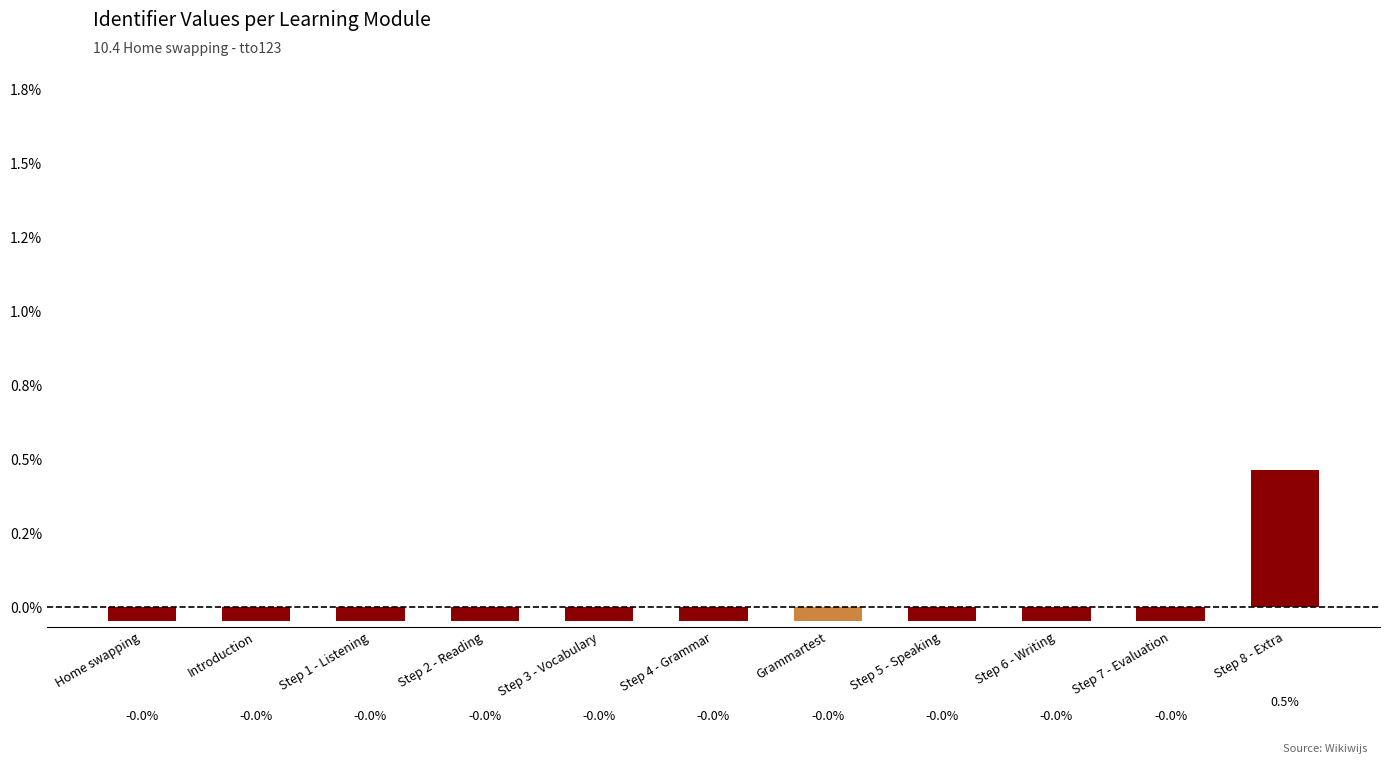

Reading right to left, list all the values displayed in this chart.

Step 8 - Extra=0.5	Step 7 - Evaluation=-0.0	Step 6 - Writing=-0.0	Step 5 - Speaking=-0.0	Grammartest=-0.0	Step 4 - Grammar=-0.0	Step 3 - Vocabulary=-0.0	Step 2 - Reading=-0.0	Step 1 - Listening=-0.0	Introduction=-0.0	Home swapping=-0.0